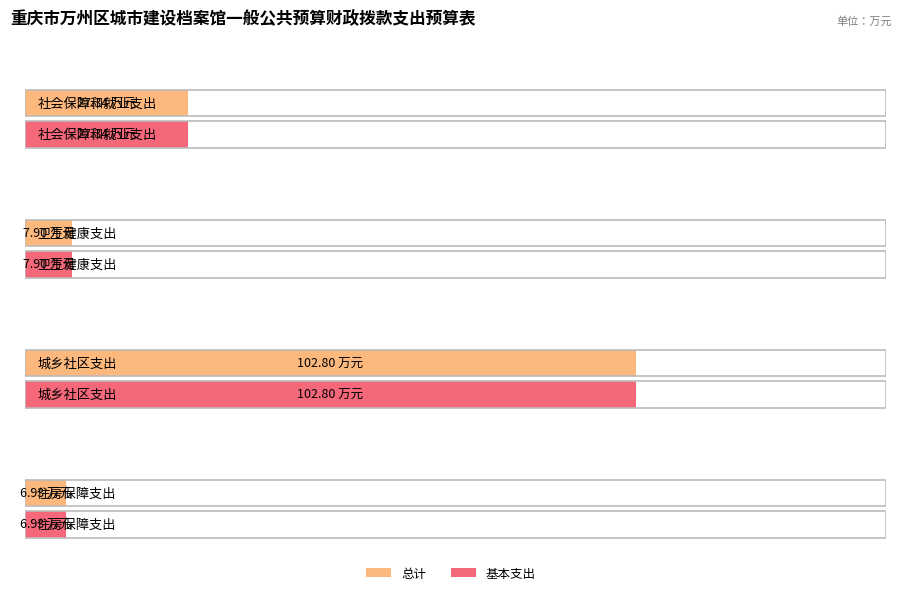

How many data points in 基本支出 are less than 27?

2